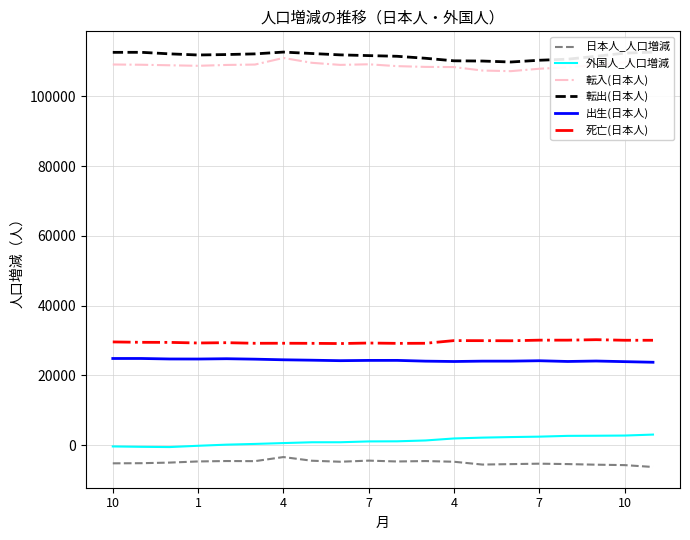

Does the chart display data point markers on the line(s)?

No